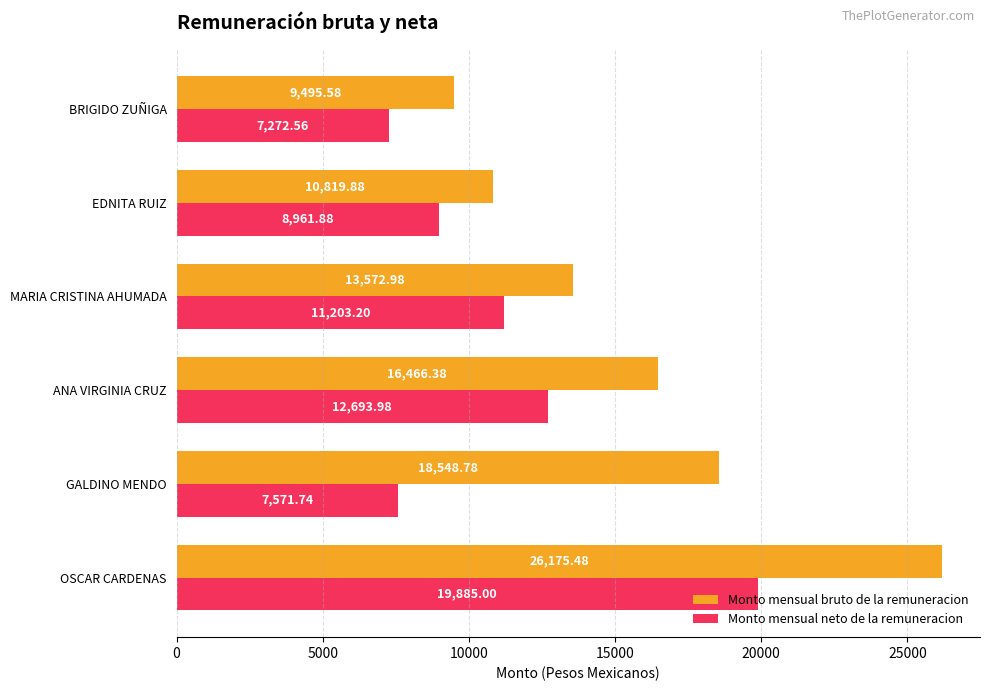

Is the value of Monto mensual bruto de la remuneracion at ANA VIRGINIA CRUZ greater than the value of Monto mensual neto de la remuneracion at ANA VIRGINIA CRUZ?

Yes